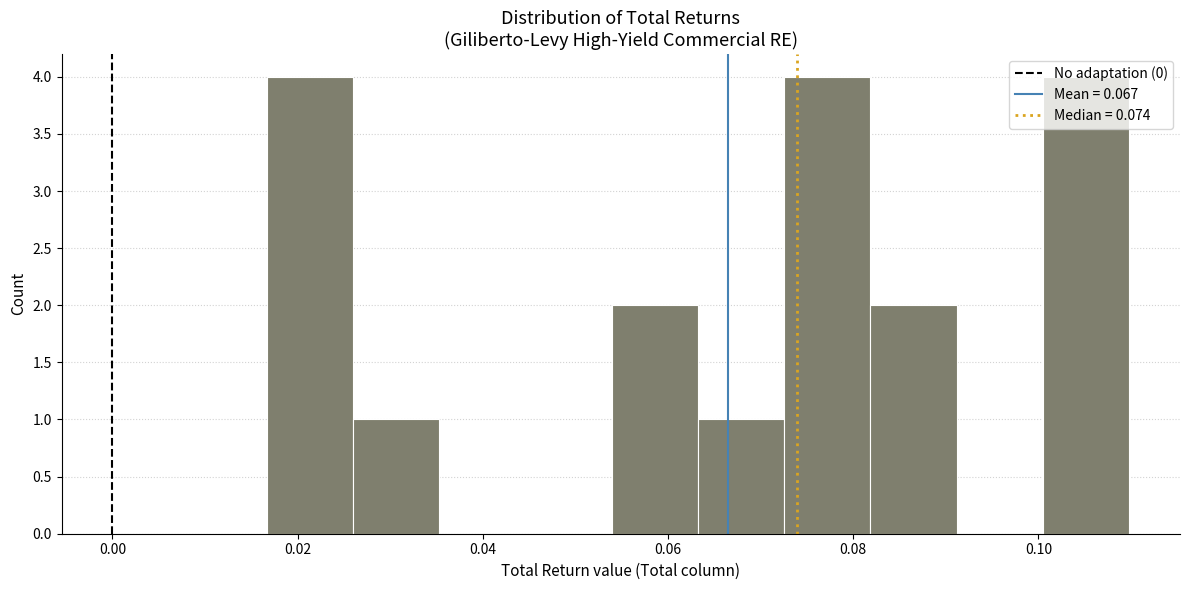

Reading left to right, transcribe this chart: for each bar, give the range it covers on the x-axis and its height. Neither the bar edges nor the heights are printed on the chart, so give them approximately, as read against the axes.

0.016 to 0.026: 4
0.026 to 0.036: 1
0.036 to 0.044: 0
0.044 to 0.054: 0
0.054 to 0.064: 2
0.064 to 0.072: 1
0.072 to 0.082: 4
0.082 to 0.092: 2
0.092 to 0.100: 0
0.100 to 0.110: 4